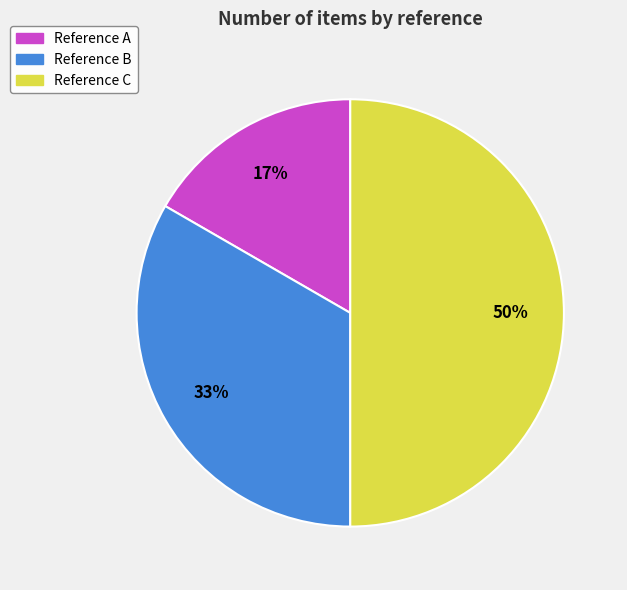

Which slice is the smallest?

Reference A